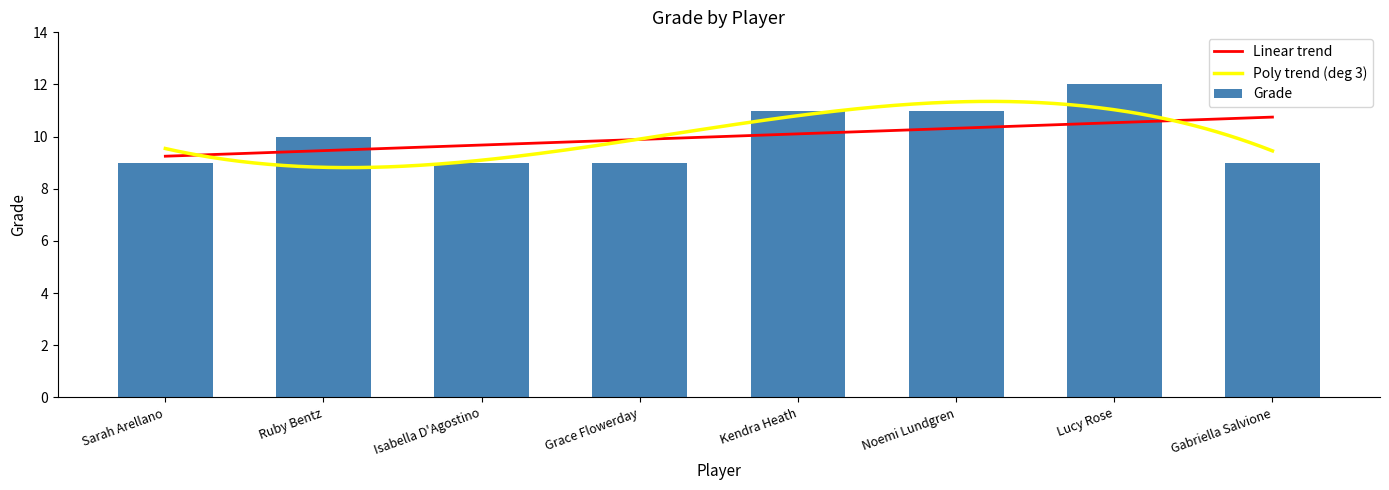

What is the difference between the second highest and second lowest values?

2